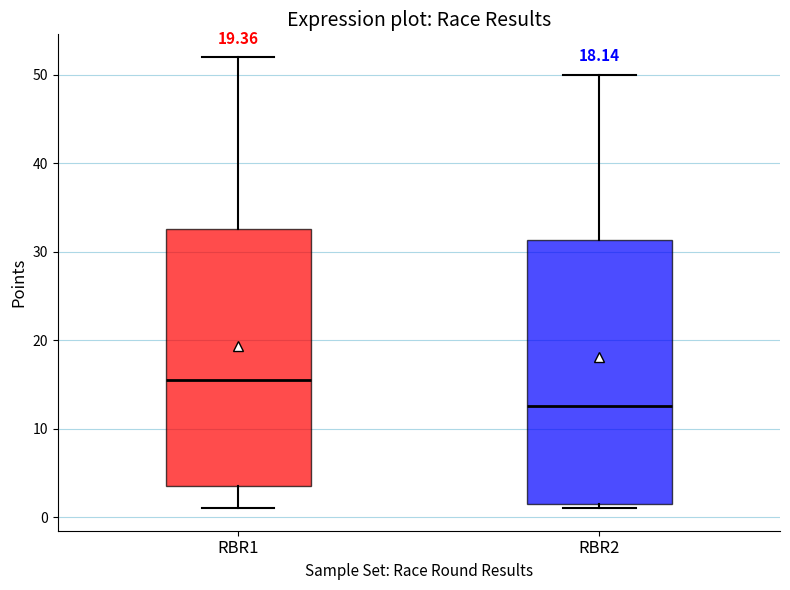

Where does the upper whisker of the box for RBR2 end on the y-axis? The values are not printed on the chart, so give them approximately, as read against the axis.

50